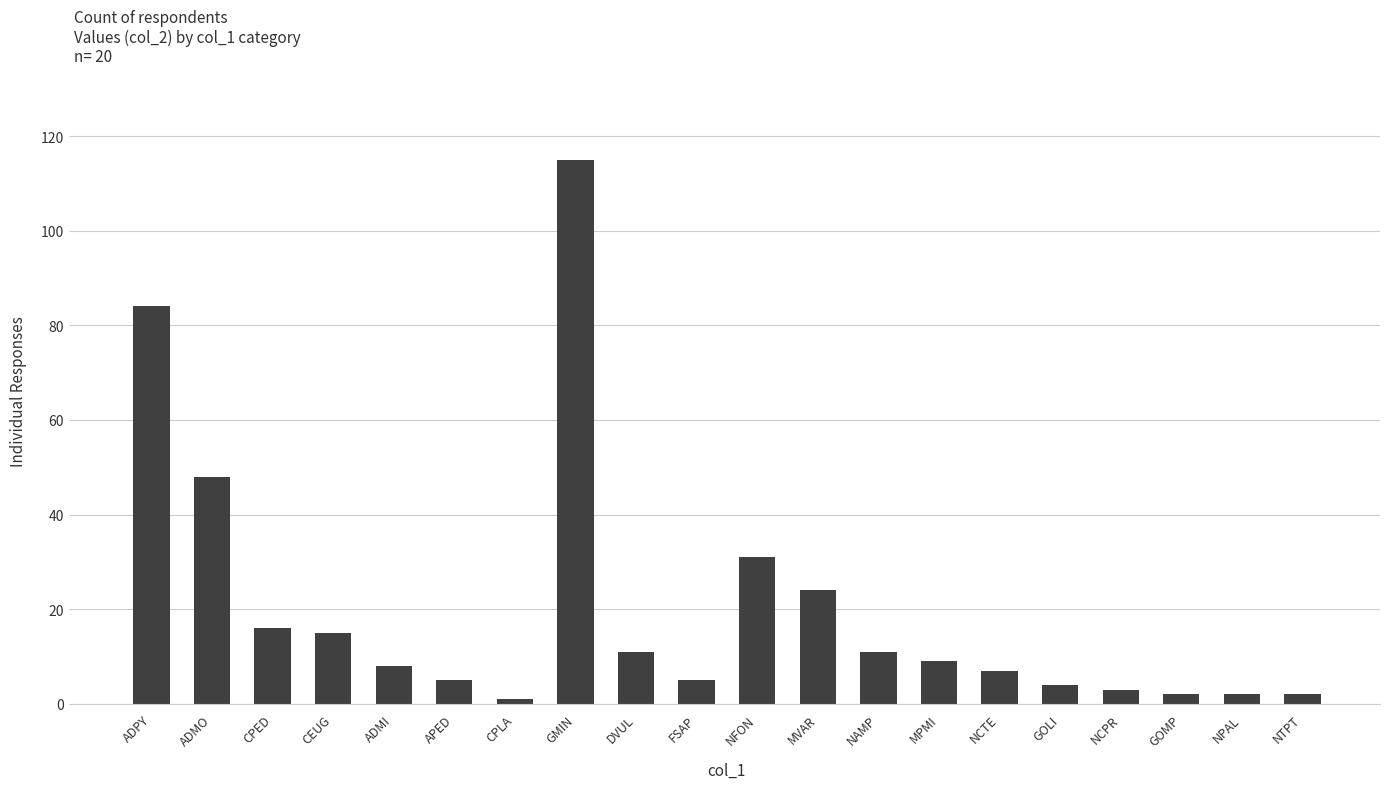

What is the value of the 20th bar from the left?

2